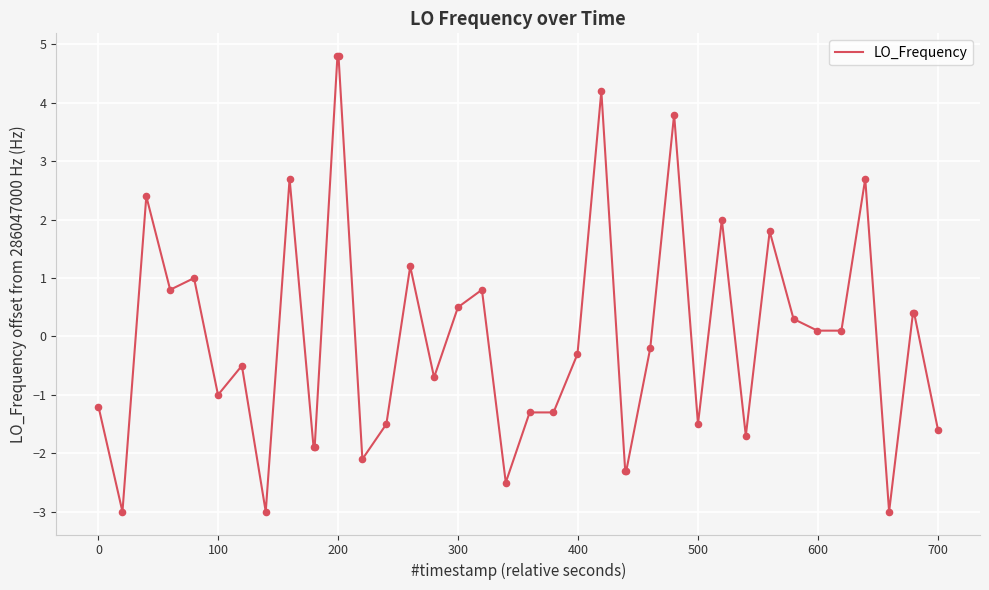

What is the difference between the maximum and minimum values?

7.8